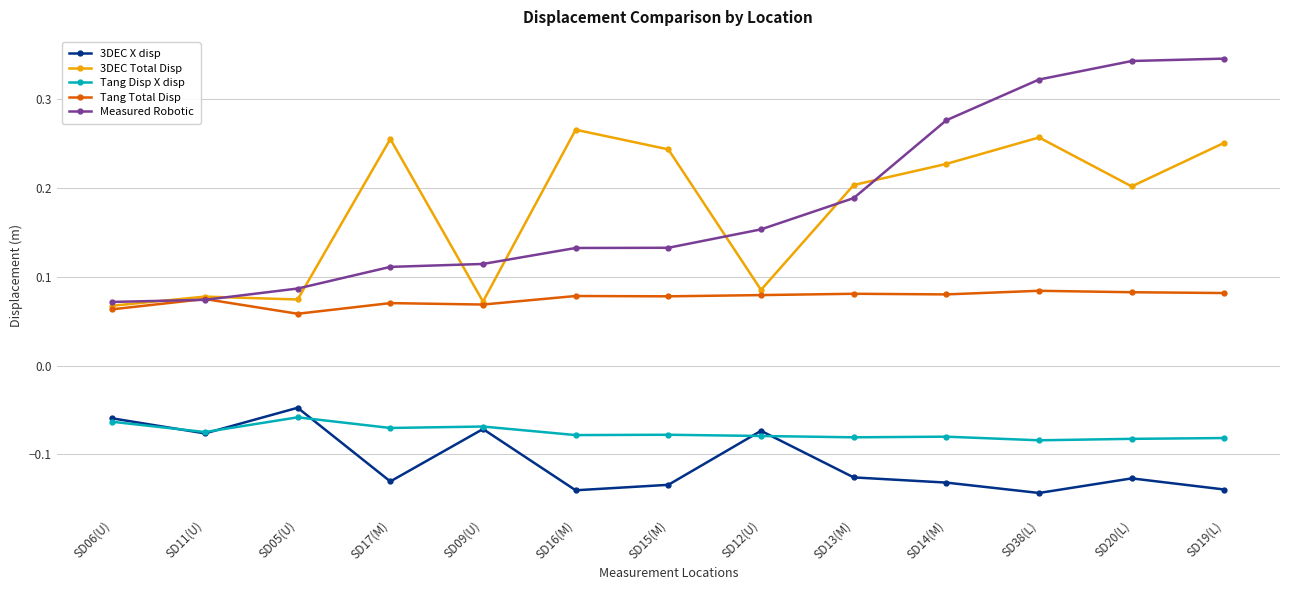

Is the value of Tang Total Disp at SD38(L) greater than the value of Tang Disp X disp at SD13(M)?

Yes